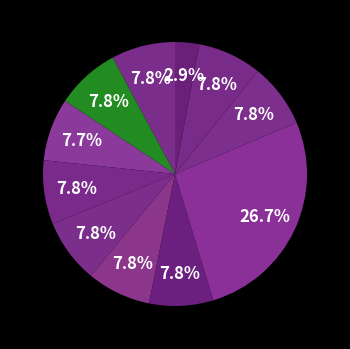

To the nearest percent, what is the difference between the largest and smallest slice percentages?

24%